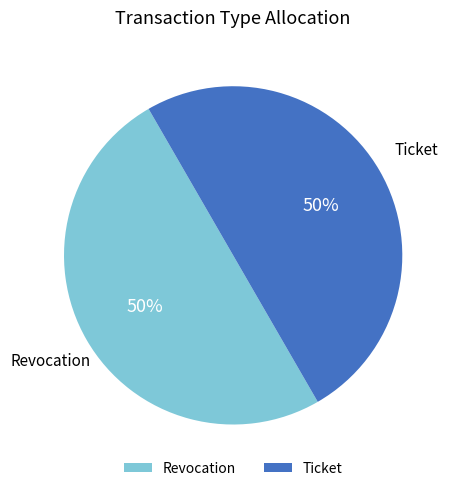

Approximately how many times larger is the value at Revocation compared to Ticket?

1.0